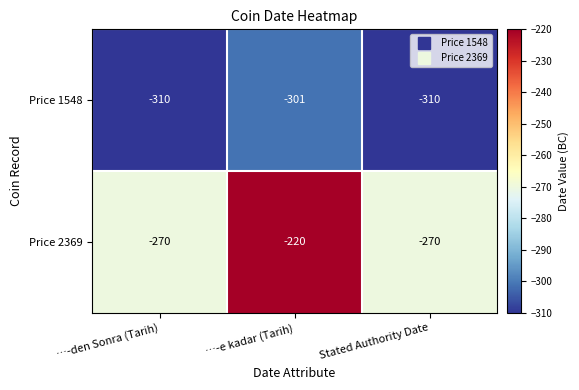

List the series in order of their overall mean, lowest first.

Price 1548, Price 2369